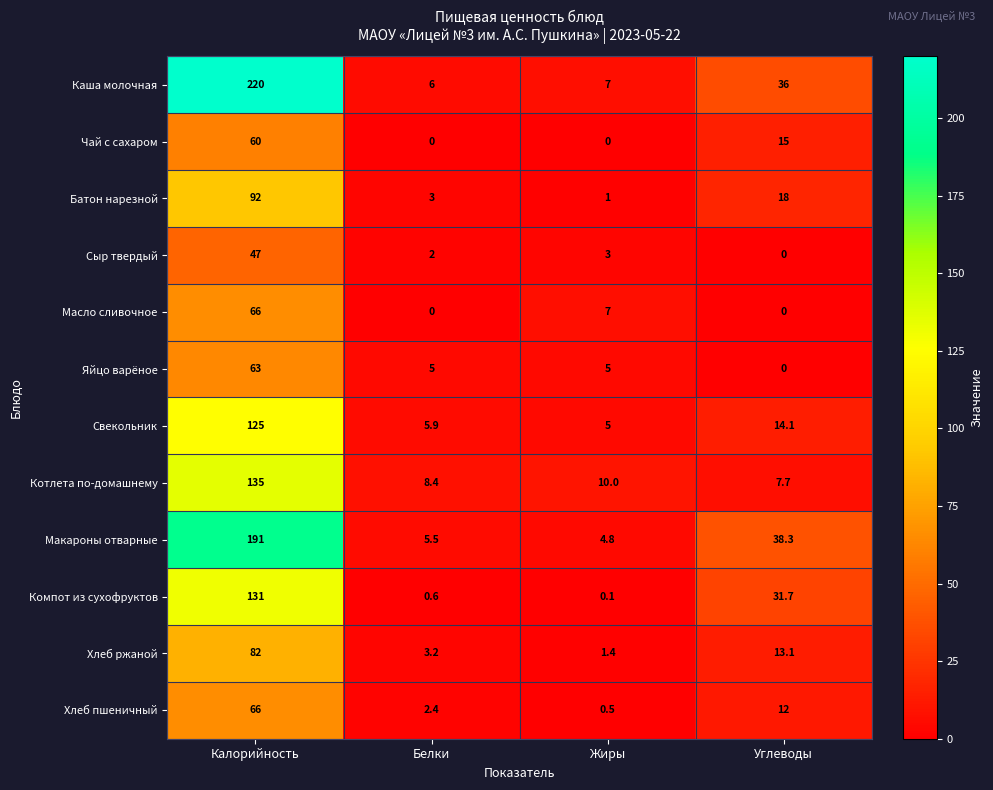

How many Масло сливочное values are between 0 and 66?

4